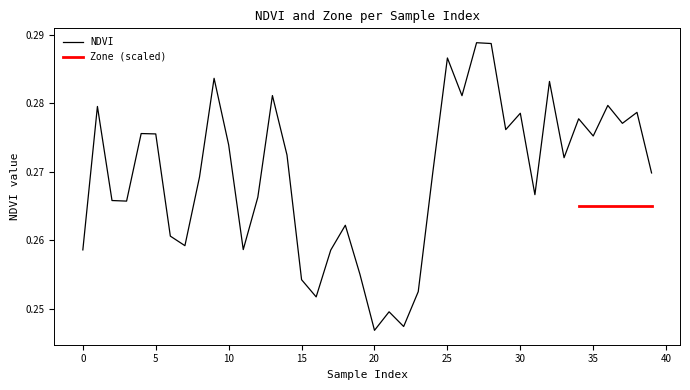

At which label is the value closest to 0?

20